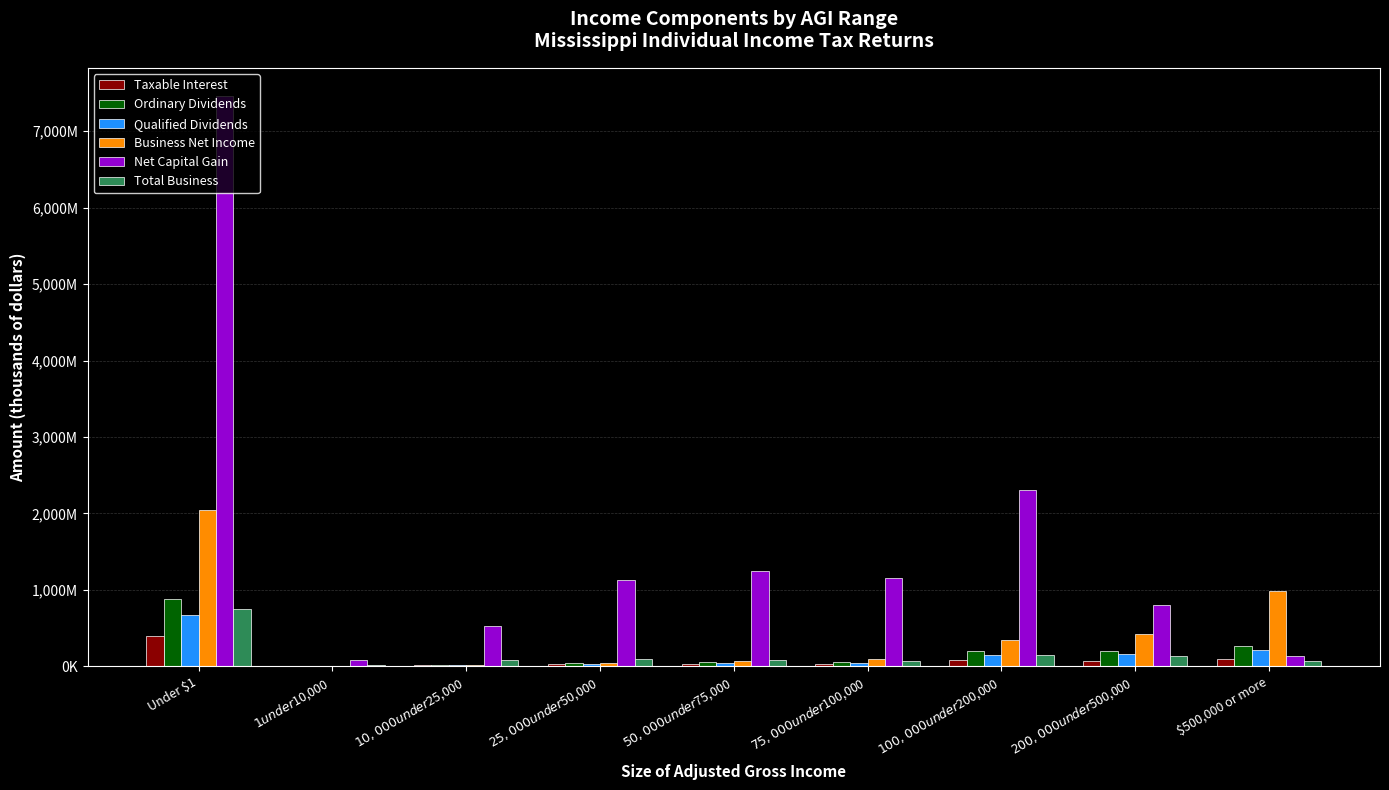

Are the bars grouped side by side (vs. stacked)?

Yes